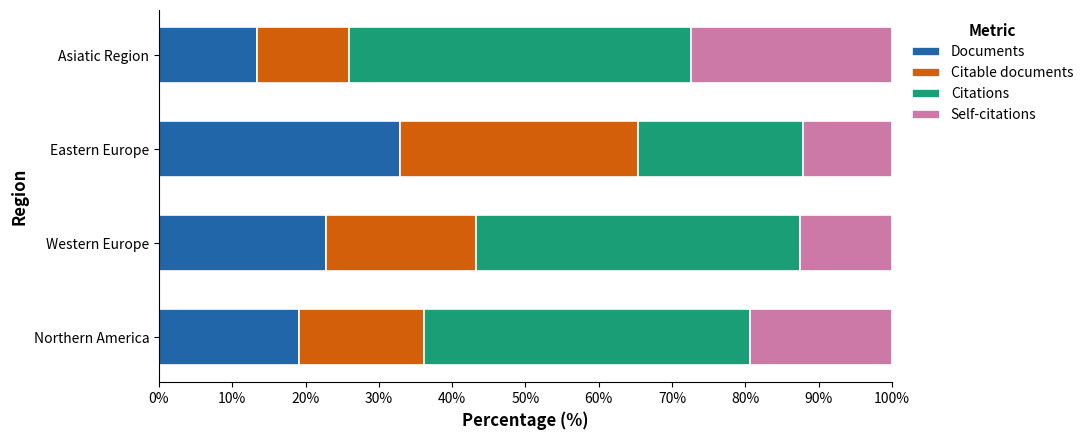

At which label does Documents reach its peak?

Eastern Europe